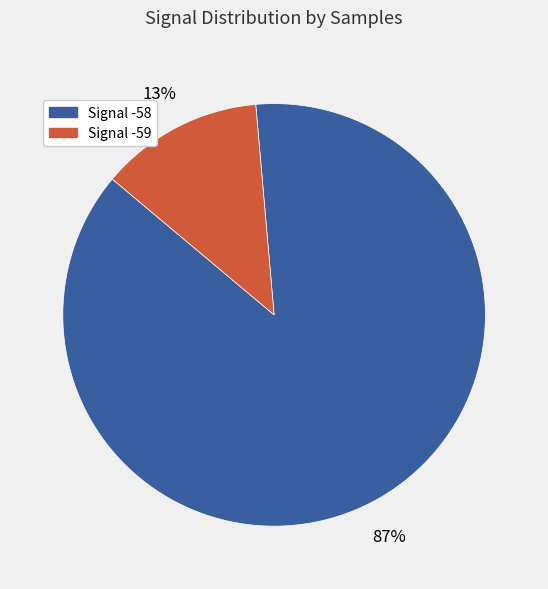

Is there a majority slice in this chart?

Yes